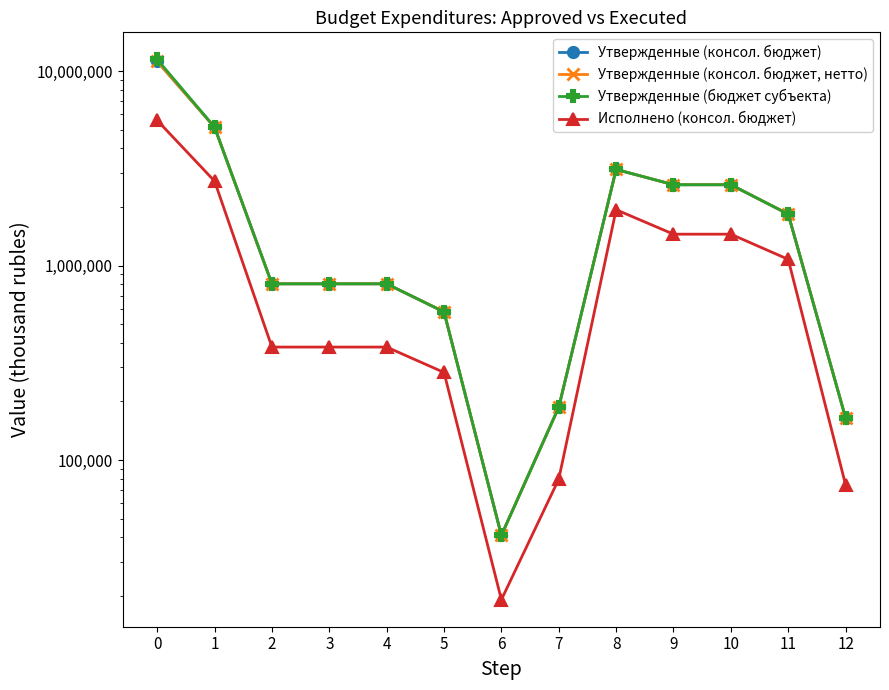

Which series has the largest range (max minus min)?

Утвержденные (бюджет субъекта)